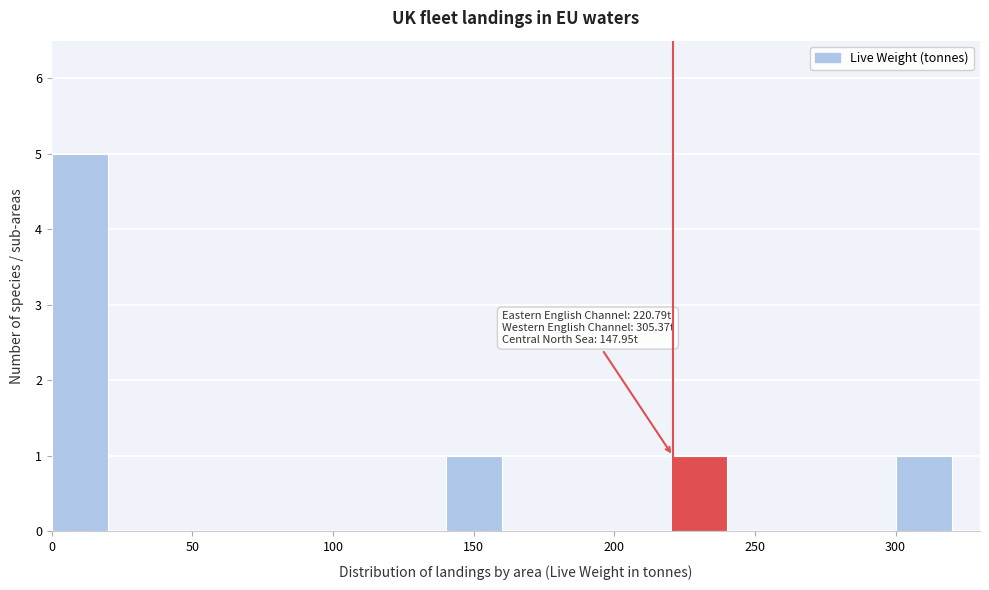

Which range on the x-axis has the tallest bar?

0 to 20